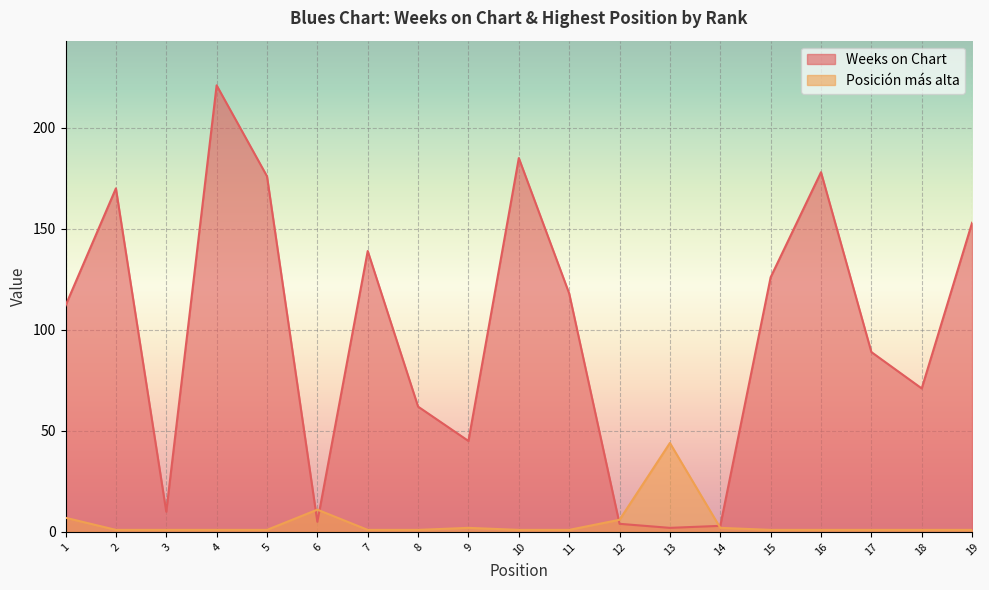

What is the value of the Weeks on Chart point at the 3rd from the left?

10